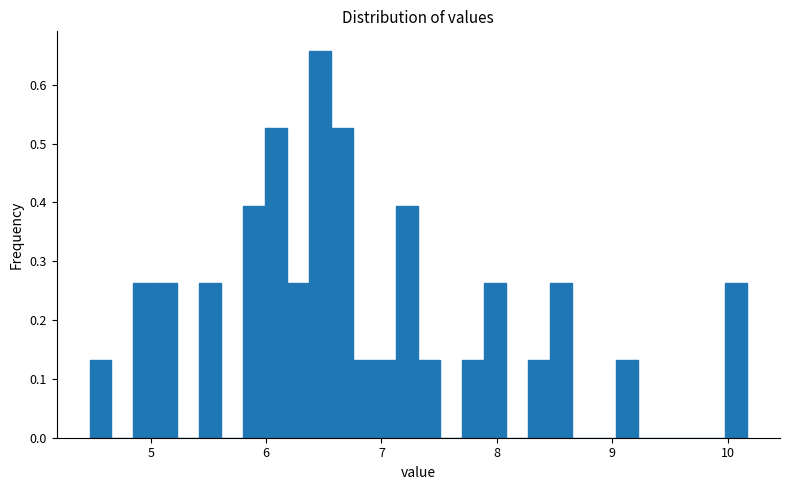

Around what value on the x-axis is the tallest bar? Give the approximate position of its centre, as read against the axis.

6.5